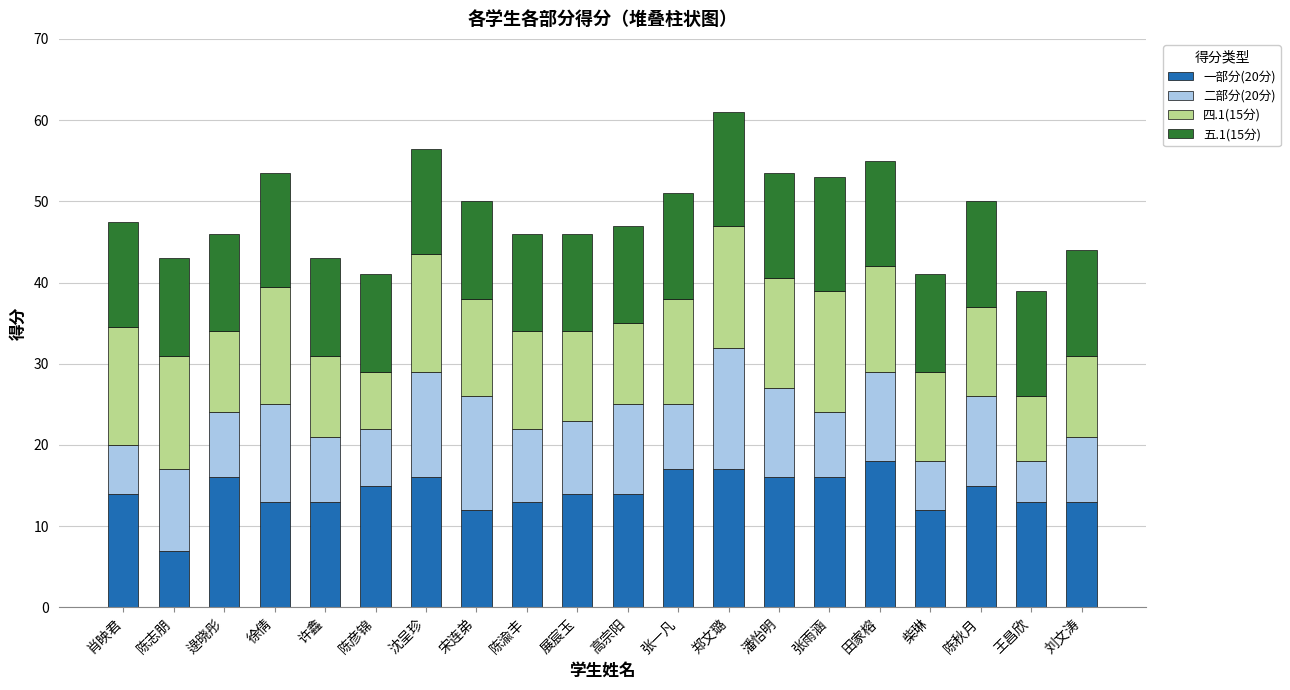

How many series are shown in this chart?

4